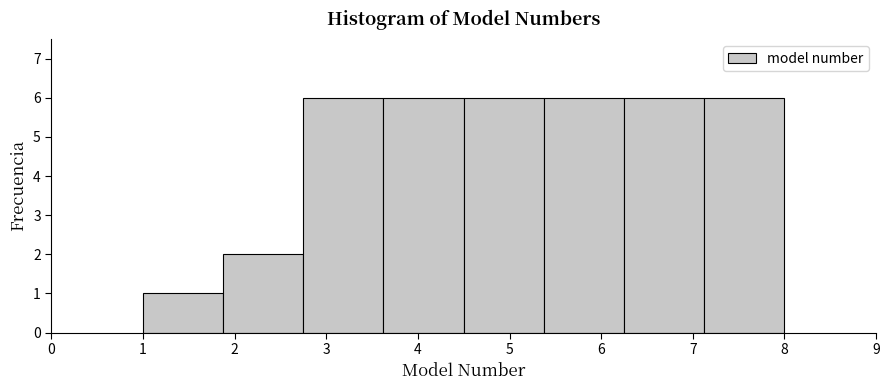

Reading left to right, transcribe this chart: for each bar, give the range it covers on the x-axis and its height. Neither the bar edges nor the heights are printed on the chart, so give them approximately, as read against the axes.

1.0 to 1.9: 1
1.9 to 2.8: 2
2.8 to 3.6: 6
3.6 to 4.5: 6
4.5 to 5.4: 6
5.4 to 6.3: 6
6.3 to 7.1: 6
7.1 to 8.0: 6